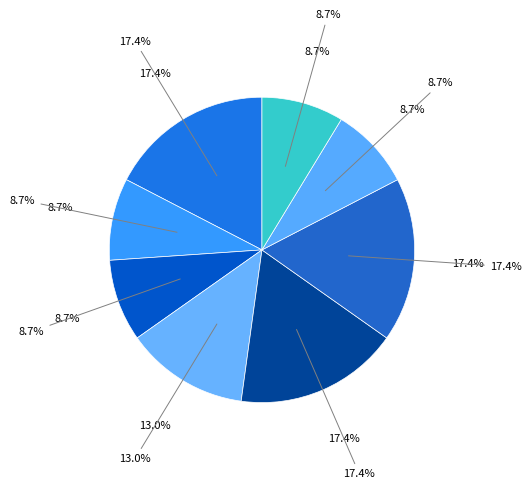

Does 涉农补贴 account for over 50% of the chart?

No